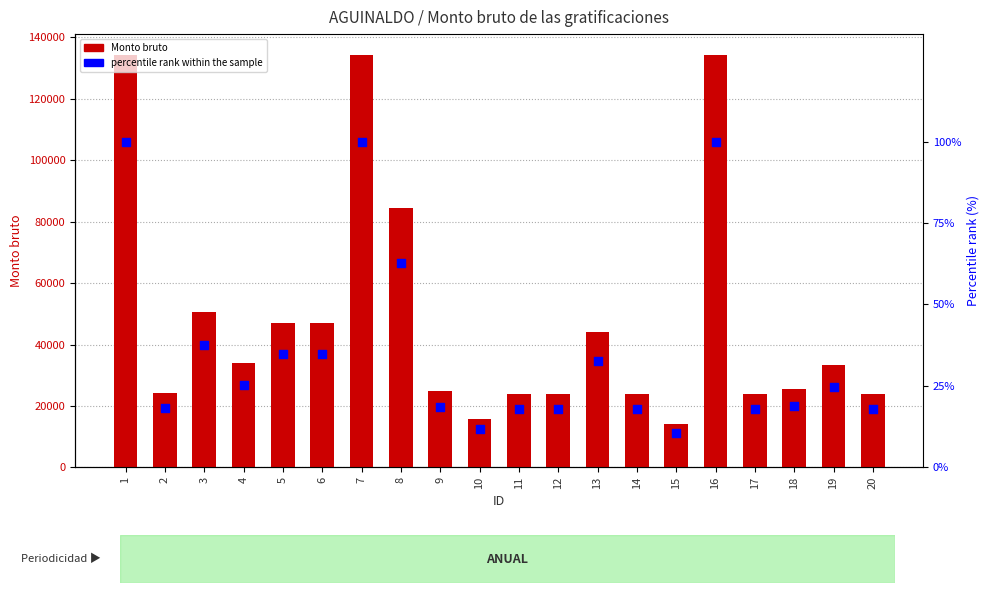

What are all the series names shown in the legend?

Monto bruto, percentile rank within the sample